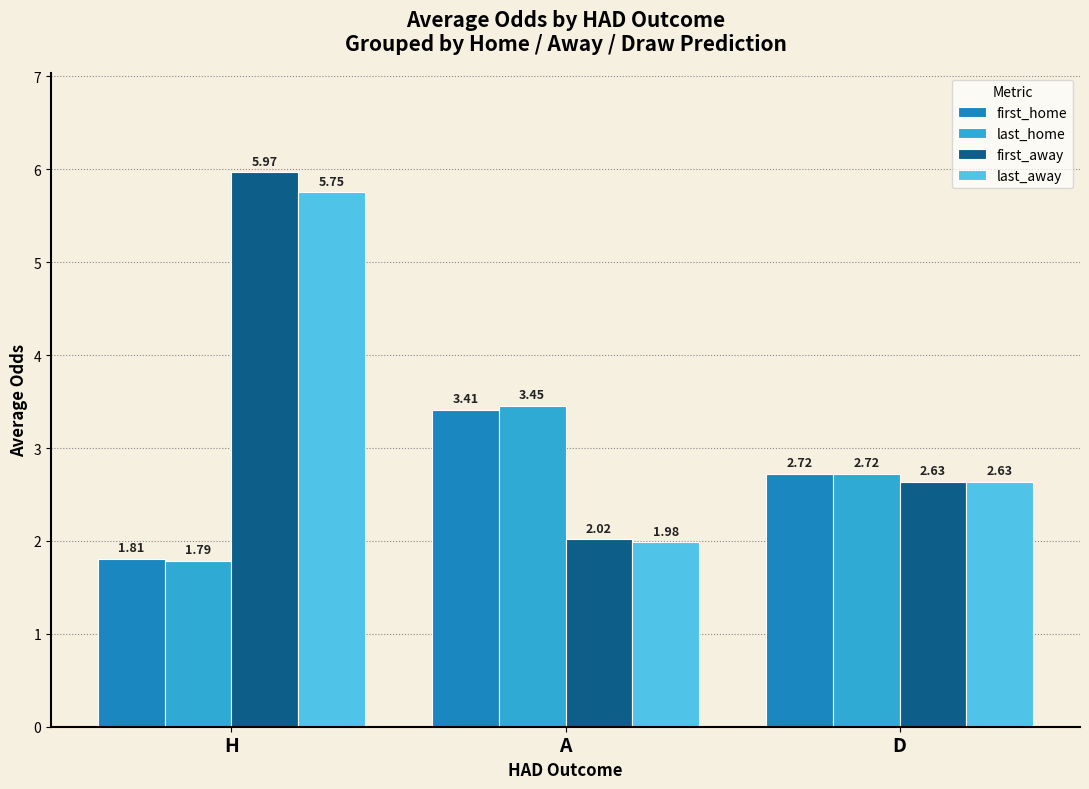

Does the chart contain any negative values?

No